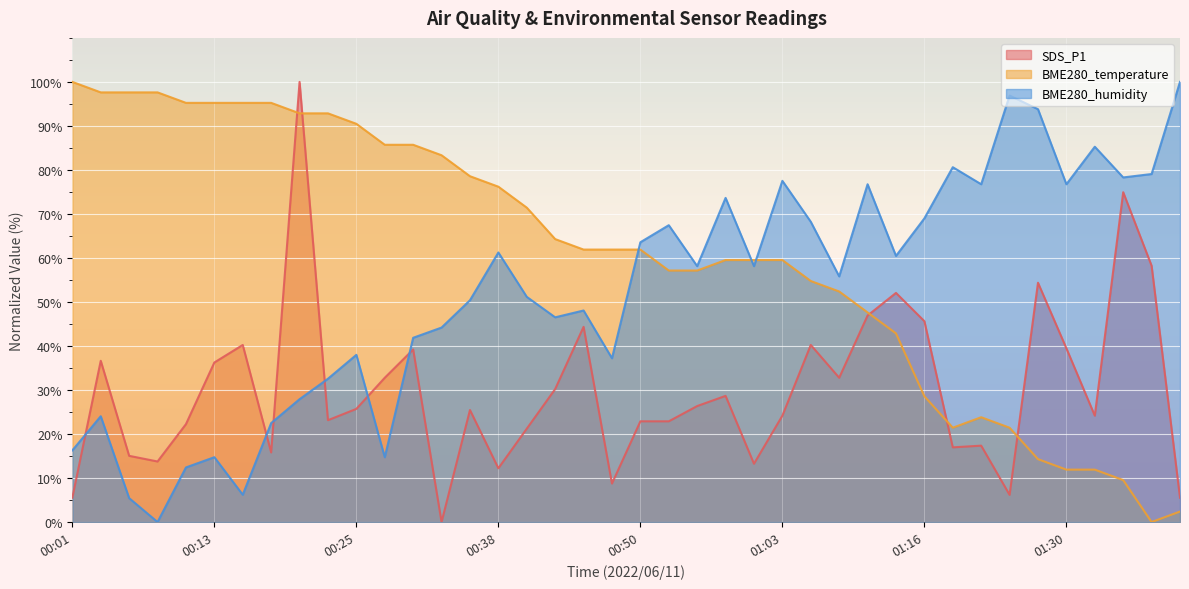

What is the difference between the SDS_P1 values at 00:38 and 00:23?

10.9